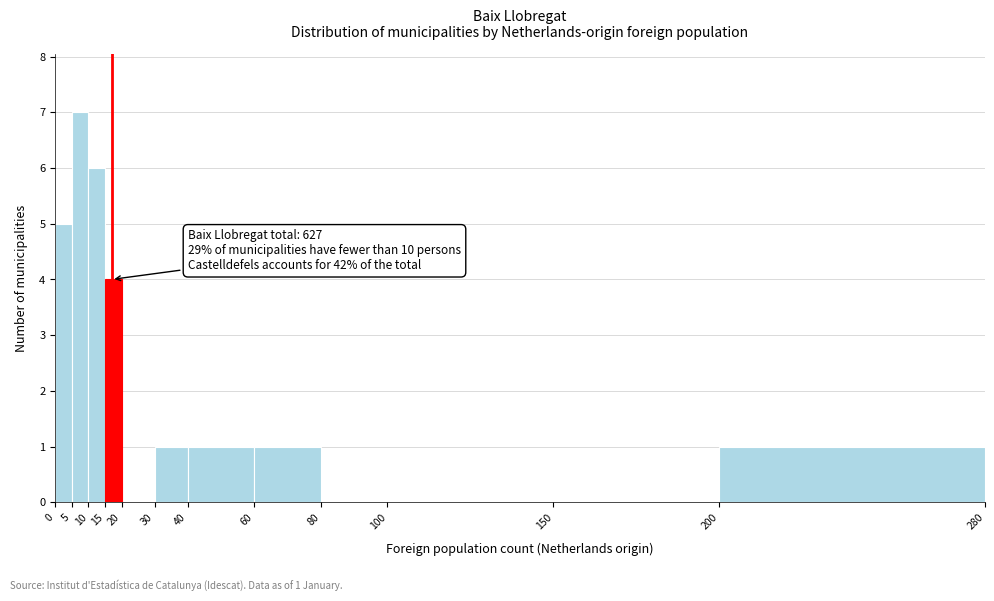

Over which range of the x-axis is the bar tallest?

5 to 10